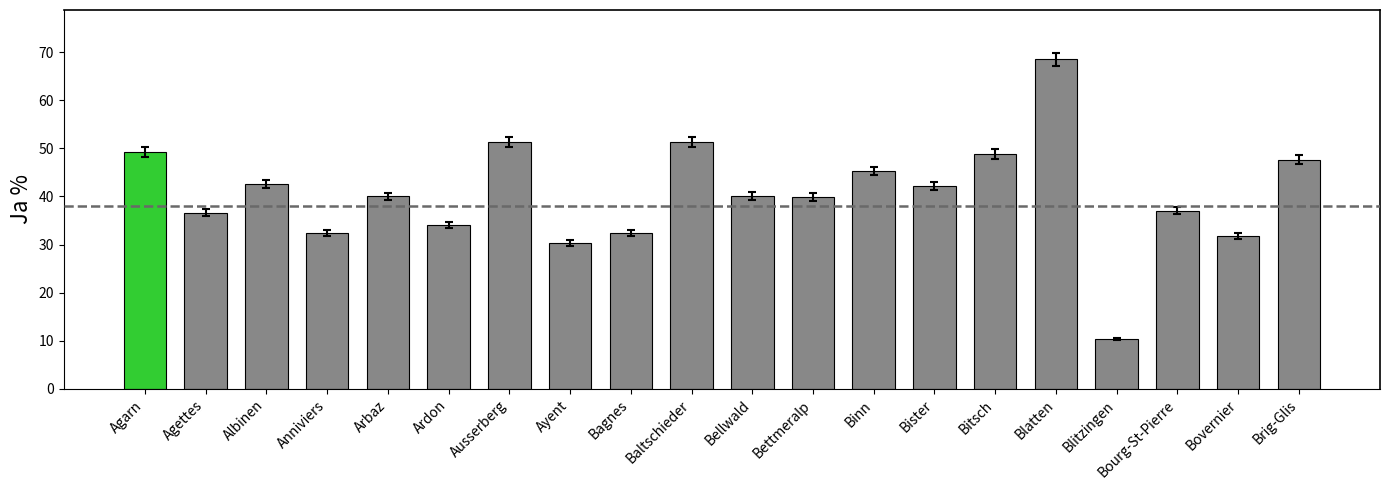

The chart shows a value of 47.4 at Bovernier. True or false?

False